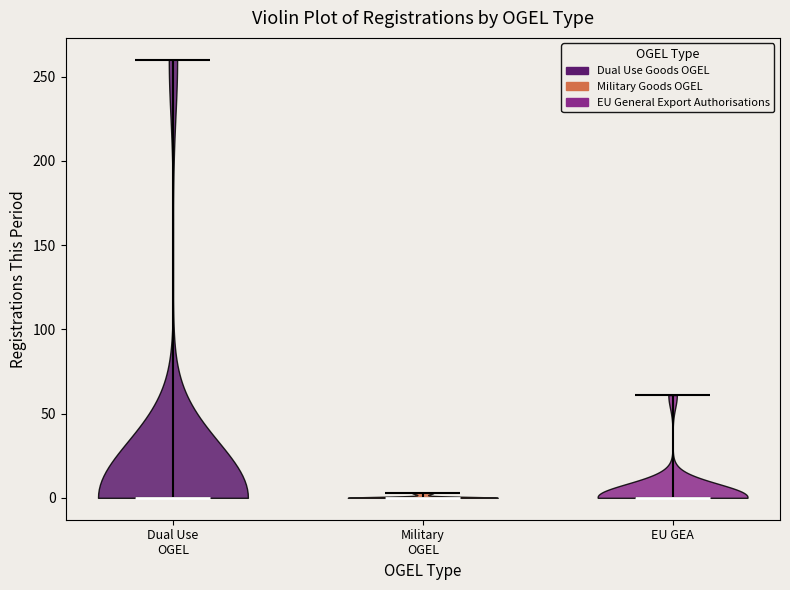

Reading left to right, read every violin against the y-axis: where its median line is, and the lowest and highest points it reaches. The values are not printed on the chart, so give them approximately, as read against the axis.

Dual Use OGEL: median line 0, lowest point 0, highest point 260
Military OGEL: median line 0, lowest point 0, highest point 5
EU GEA: median line 0, lowest point 0, highest point 60